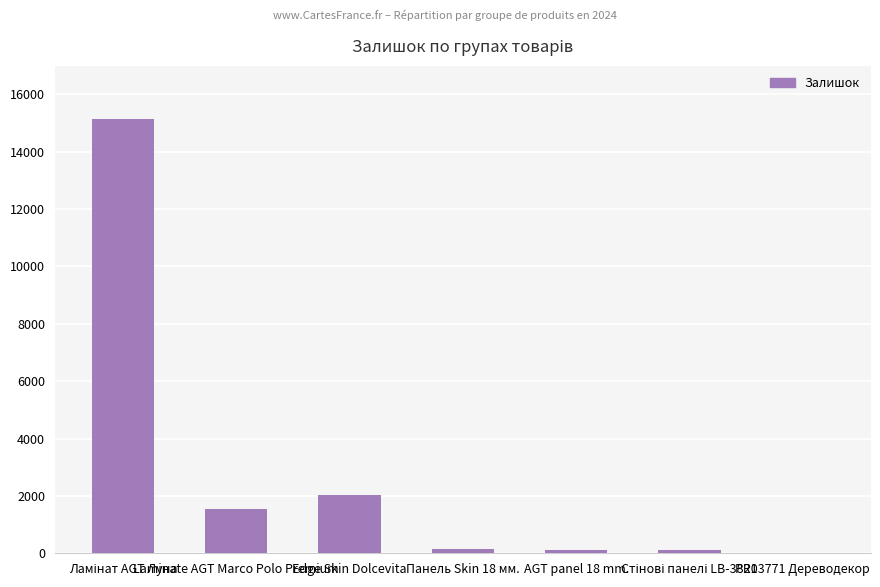

How many categories are shown in the chart?

7